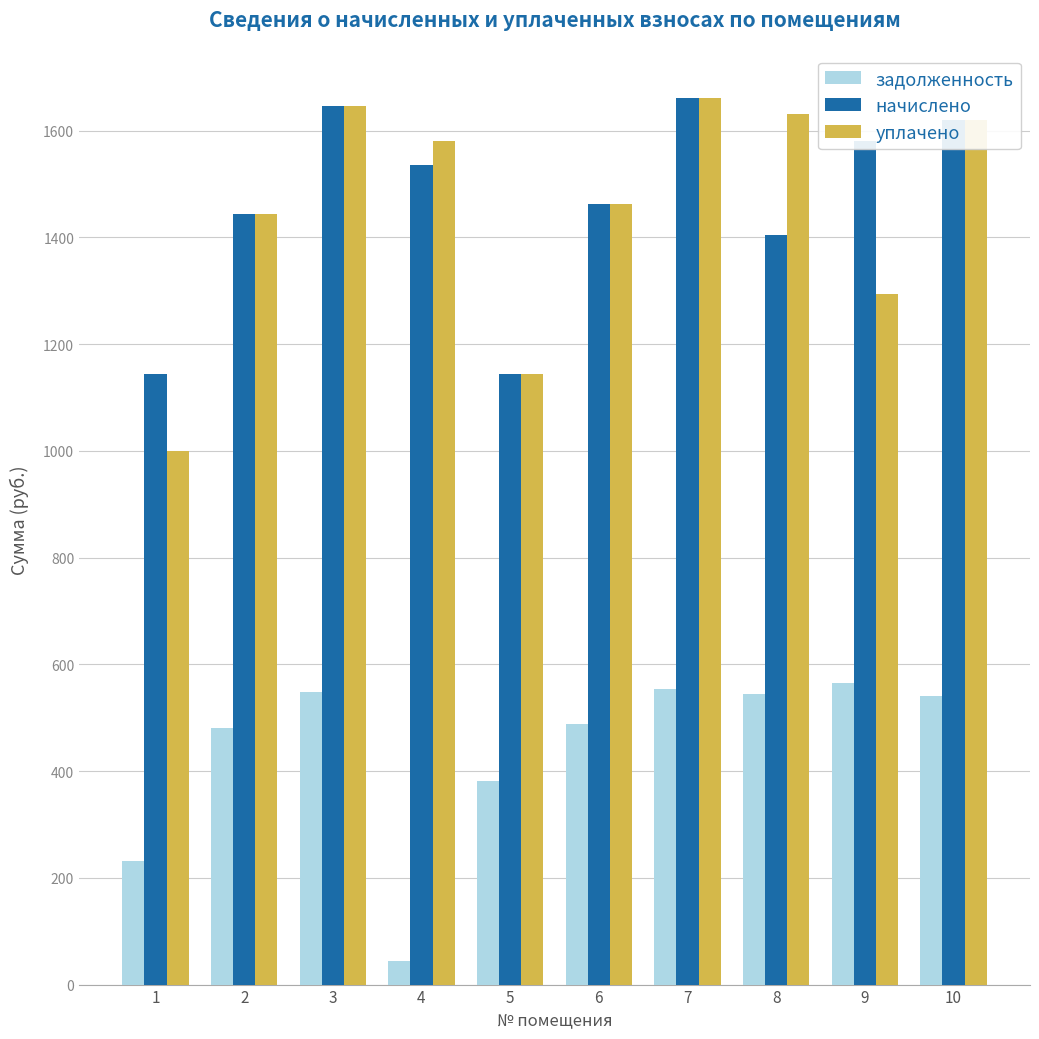

What is the average value of the начислено series?

1464.3